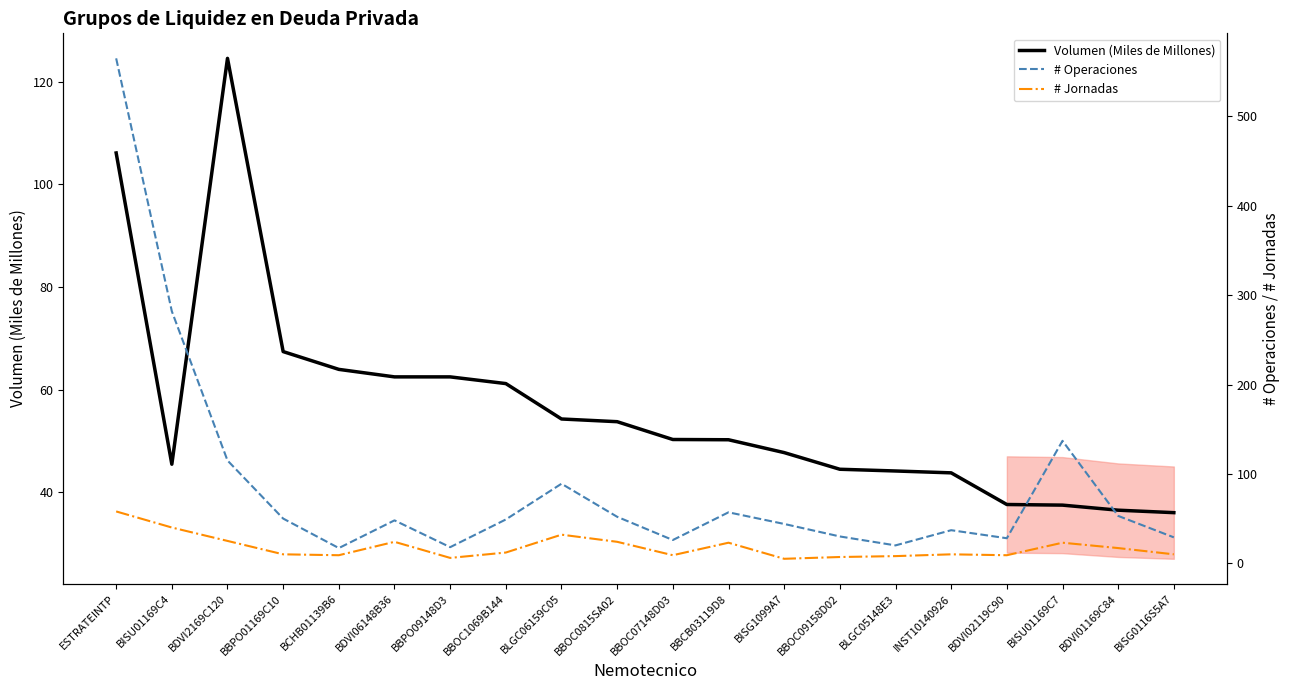

What is the label of the 12th point from the left?

BBCB03119D8